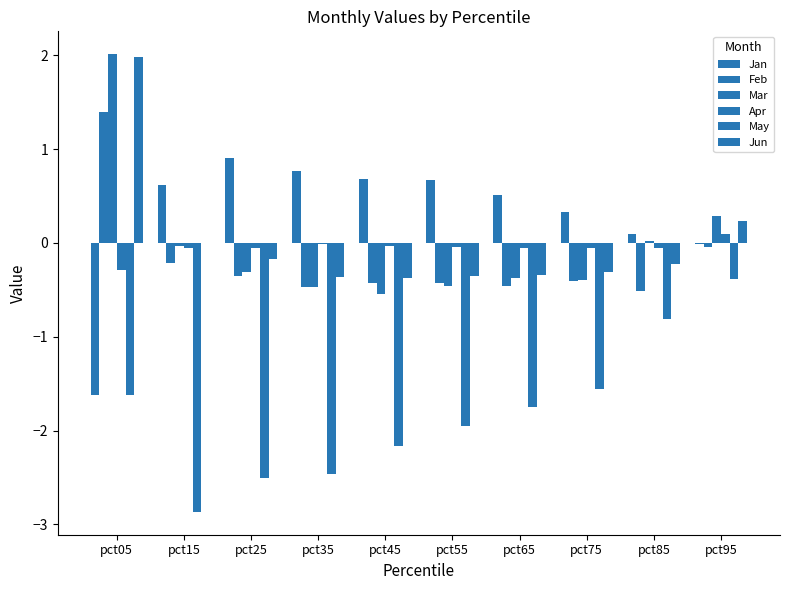

At which label does Jun first exceed 0?

pct05